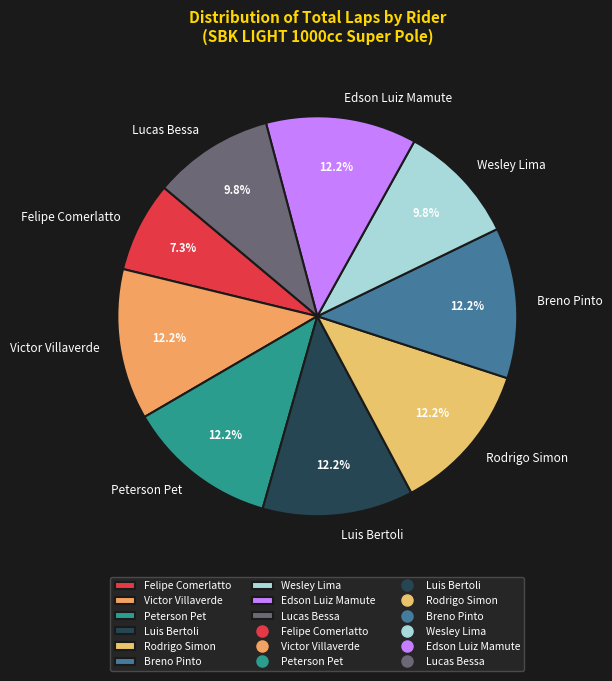

What is the total percentage of Lucas Bessa and Felipe Comerlatto?

17.1%